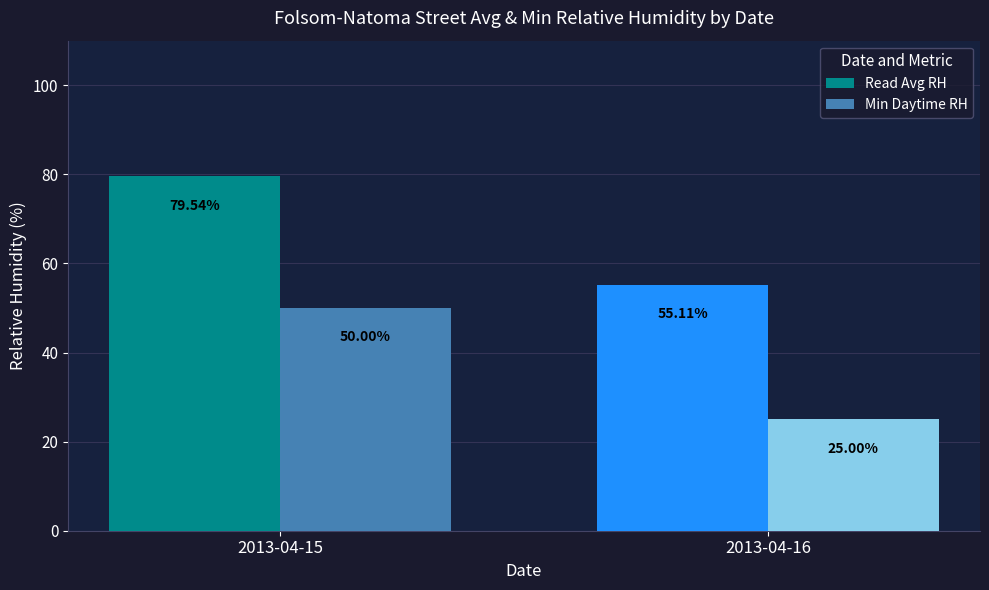

At which label does Read Avg RH reach its minimum?

2013-04-16